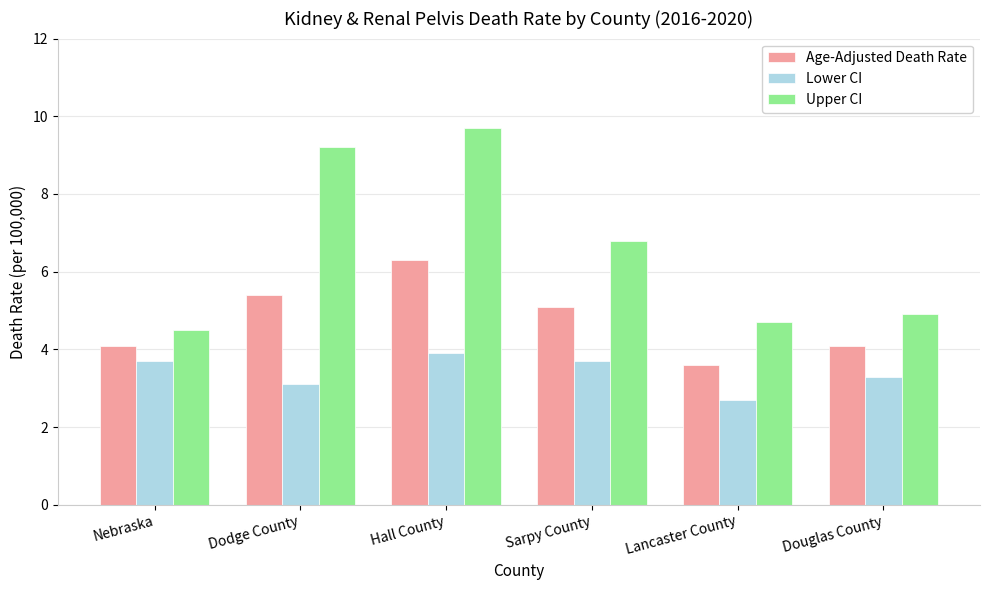

Rank the series by their maximum value, from lowest to highest.

Lower CI, Age-Adjusted Death Rate, Upper CI